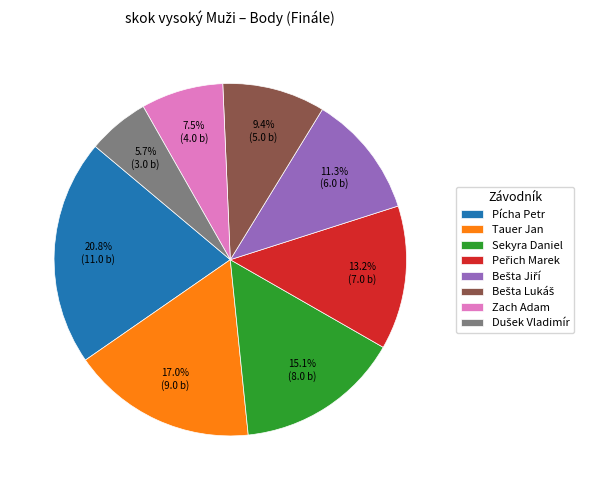

True or false: Tauer Jan accounts for 27% of the total.

False